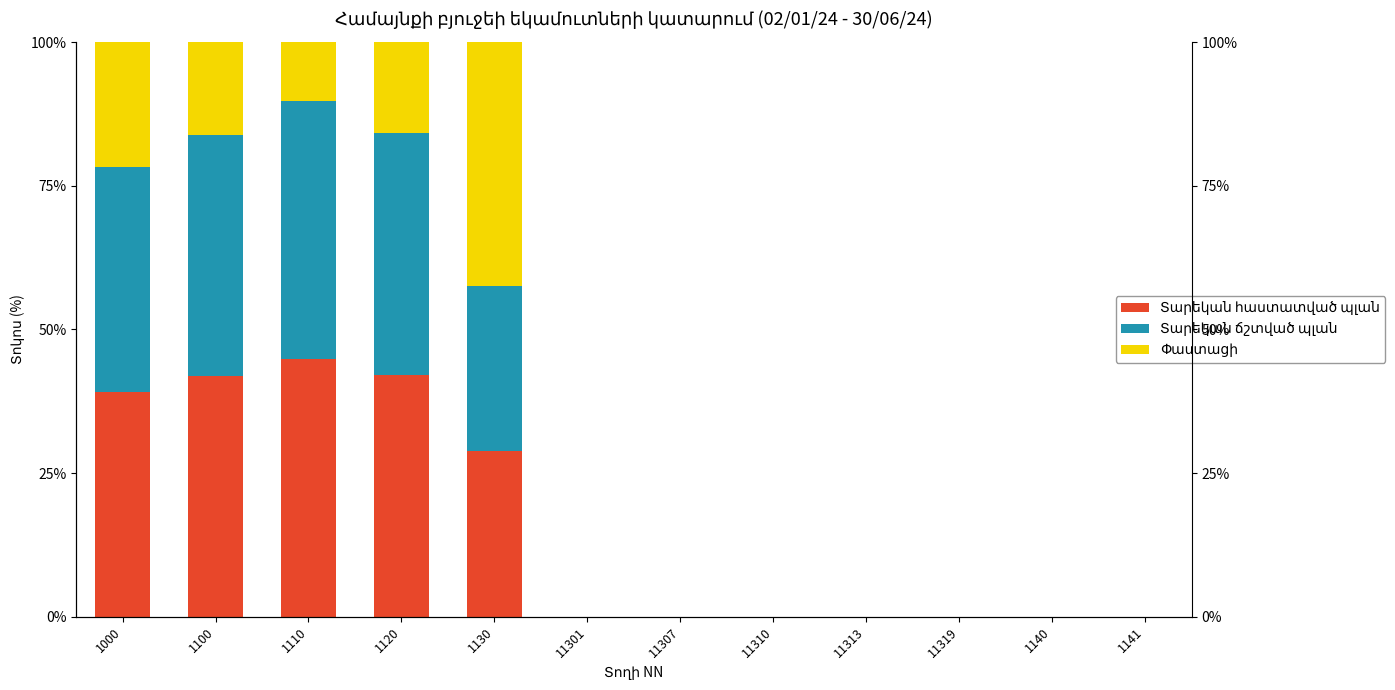

What is the value of the Փաստացի bar at the 2nd from the left?

16.2